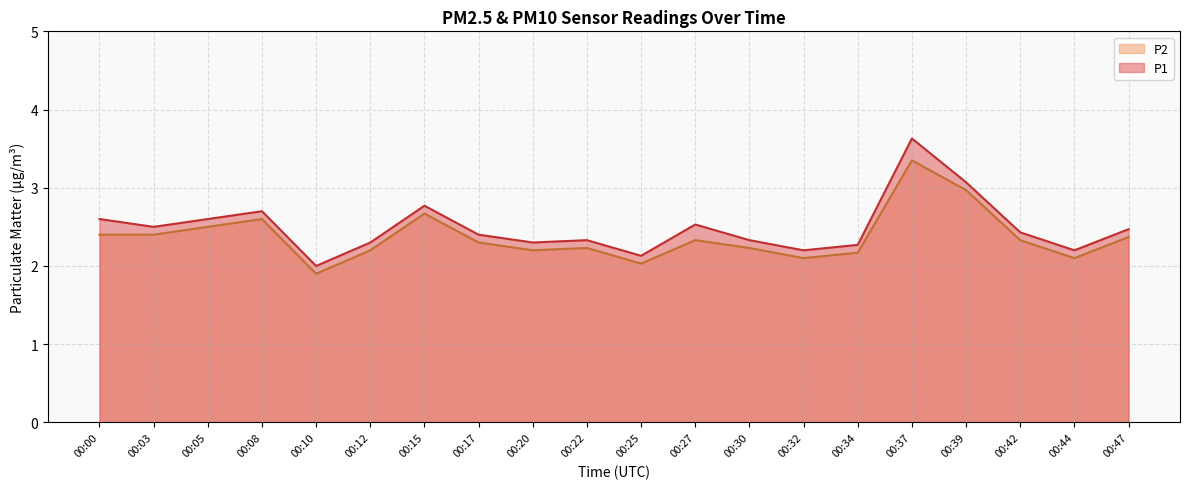

In P2, how many points are lower than both neighbors (excluding endpoints)?

5